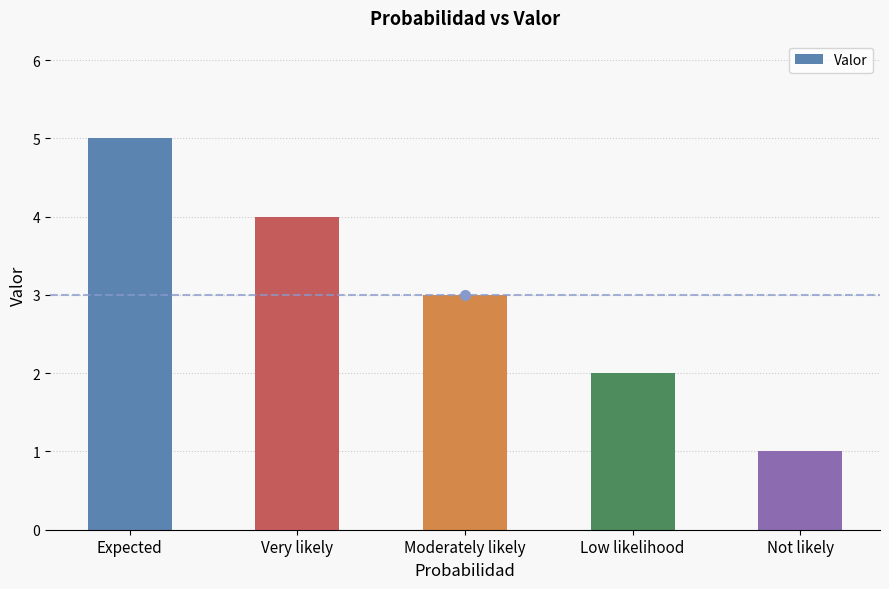

What is the label of the 3rd bar from the right?

Moderately likely